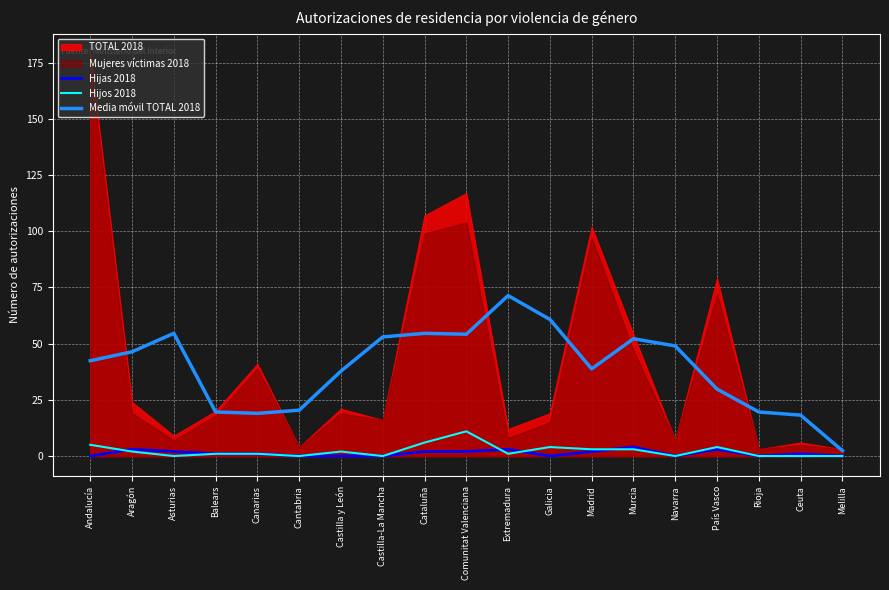

What is the label of the 2nd point from the right?

Ceuta